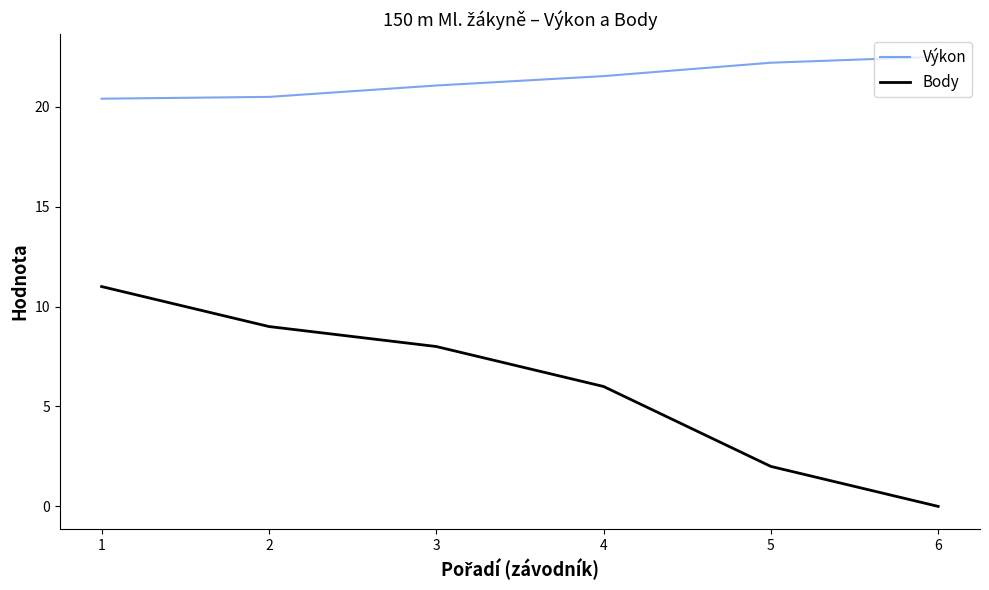

What is the difference between the maximum and minimum values in the Výkon series?

2.1